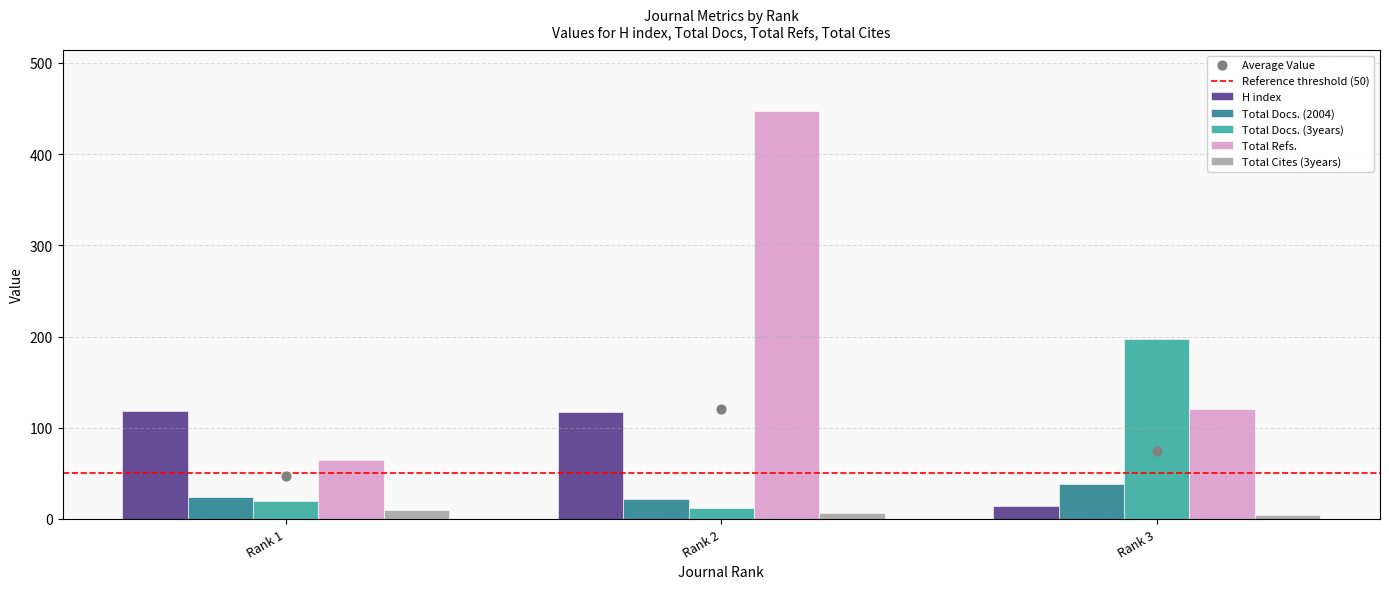

What are all the series names shown in the legend?

H index, Total Docs. (2004), Total Docs. (3years), Total Refs., Total Cites (3years)